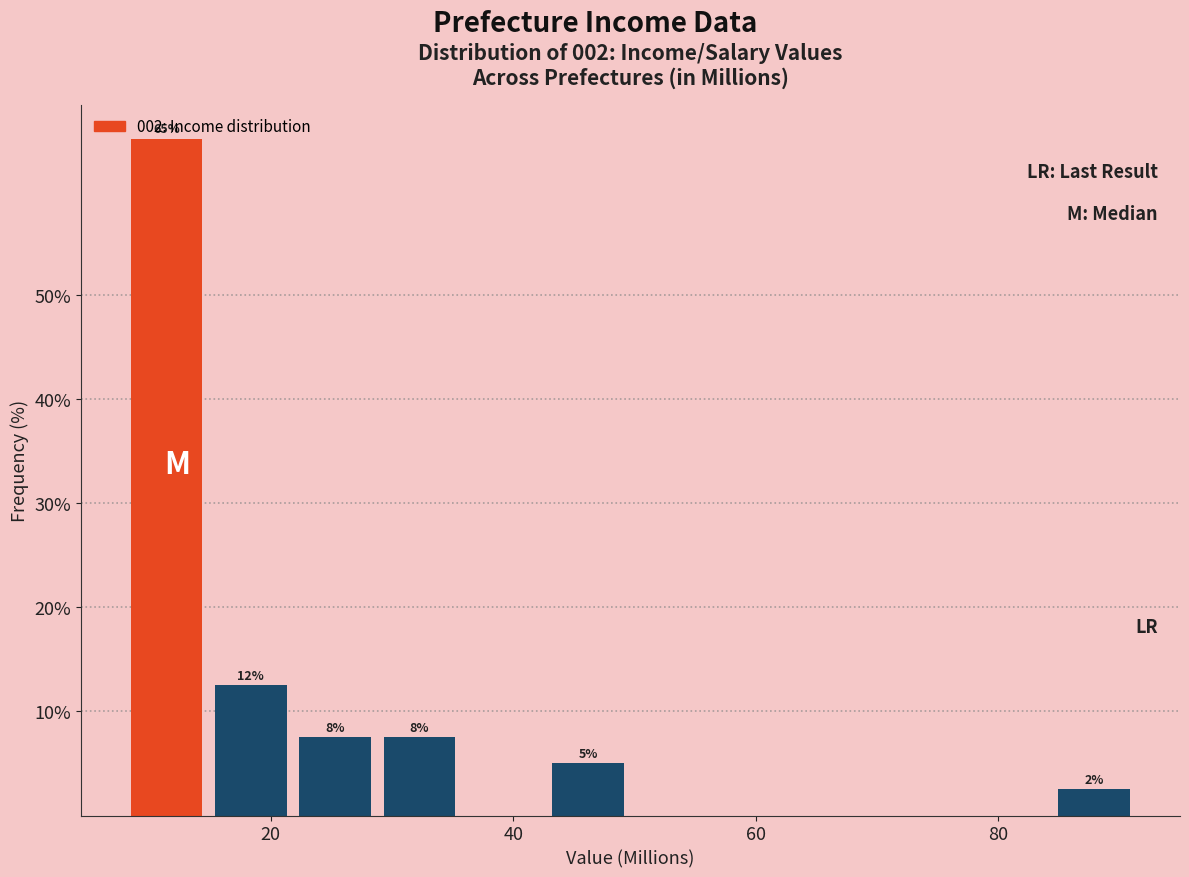

Read against the x-axis, roughly where is the centre of the tallest bar?

12